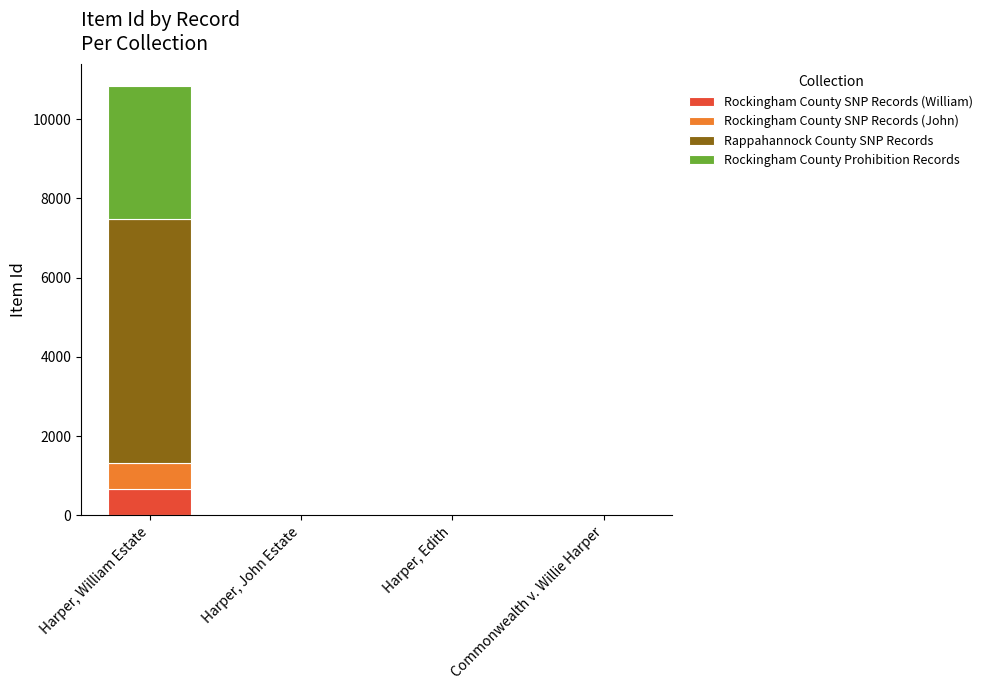

At which category is the sum across all series the highest?

Harper, William Estate